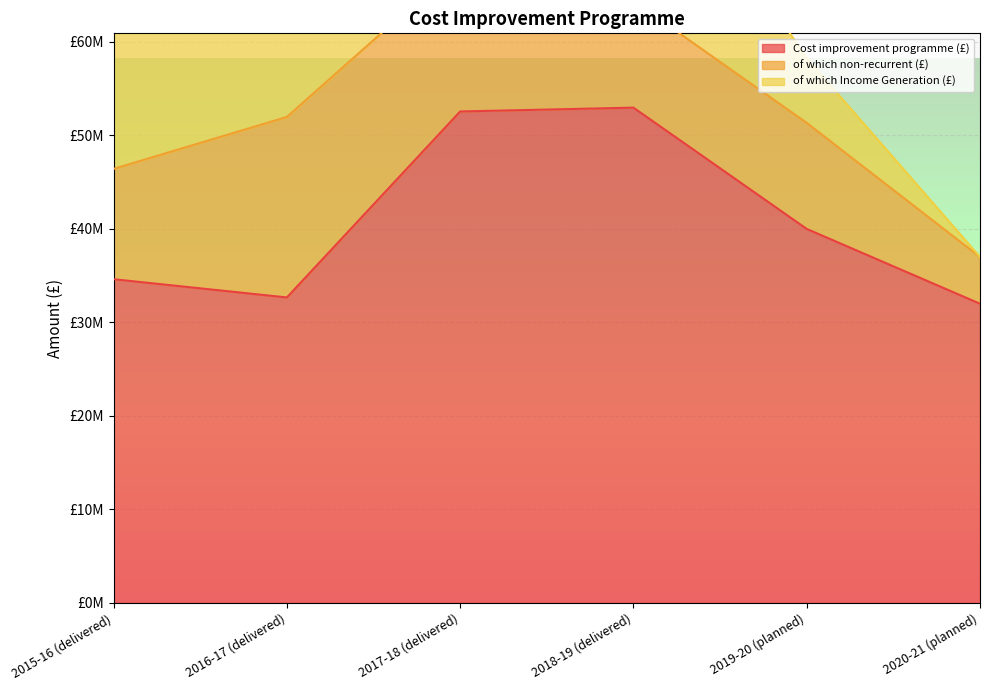

Where does the Cost improvement programme (£) series first go above 40000000?

2017-18 (delivered)